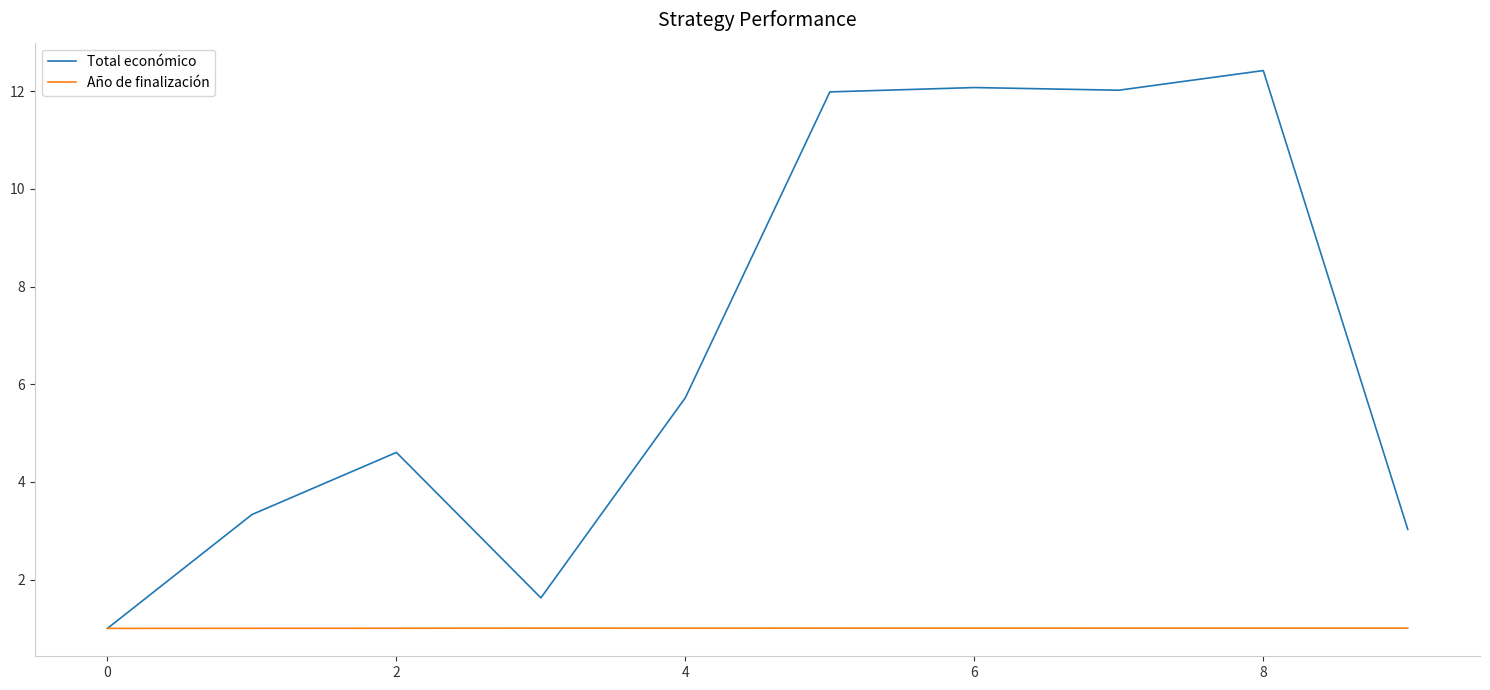

Which series has the largest total across all categories?

Total económico